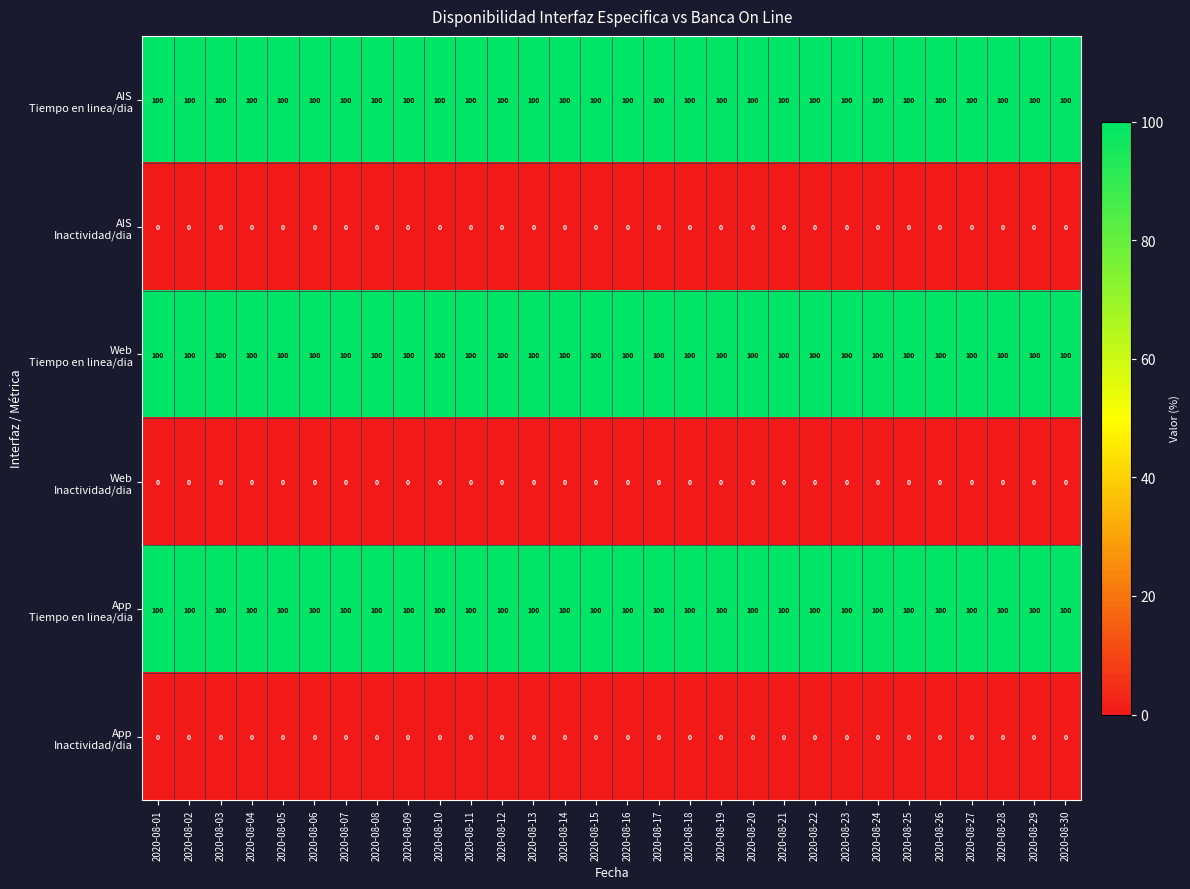

At how many categories does at least one series exceed 76?

30